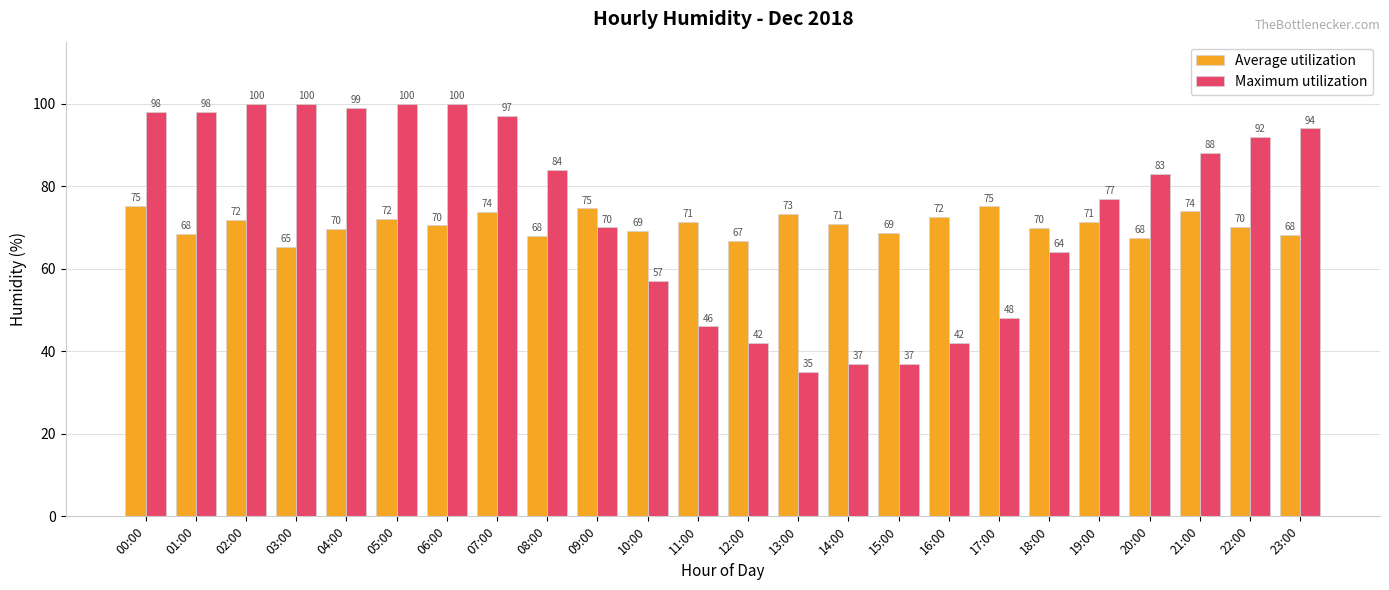

Which series has the widest spread of values?

Maximum utilization